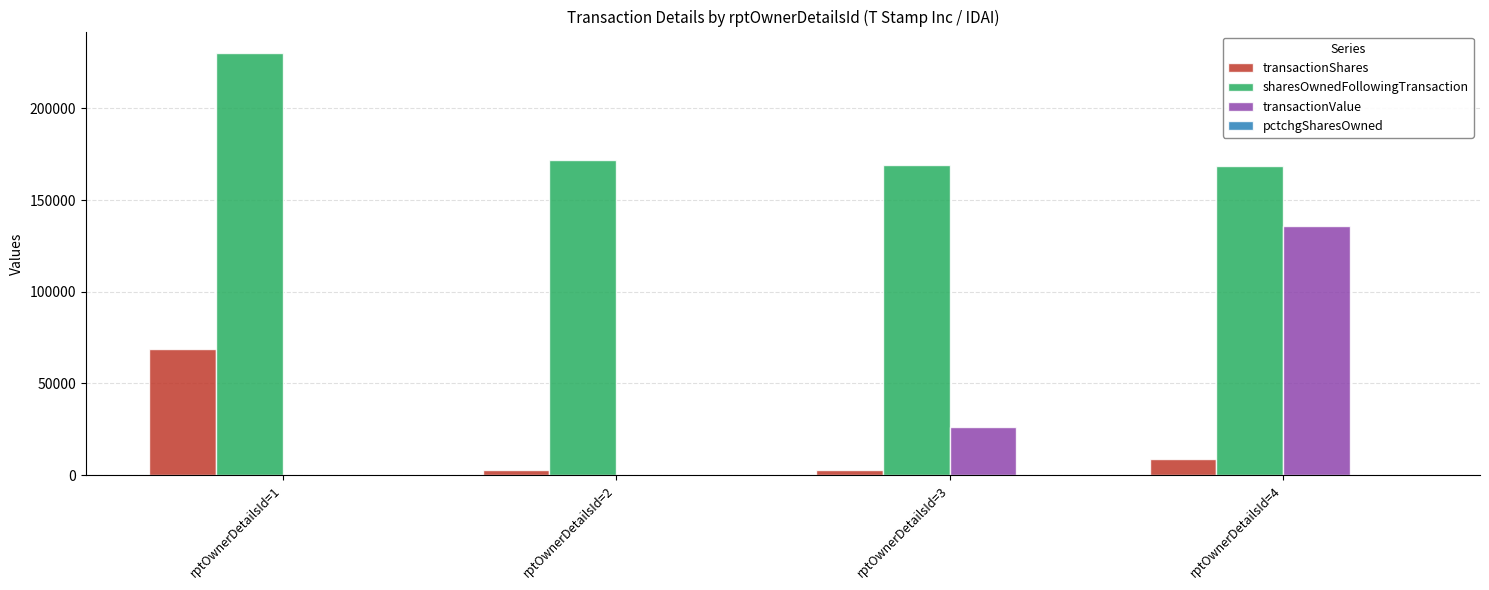

Which series has the largest total across all categories?

sharesOwnedFollowingTransaction